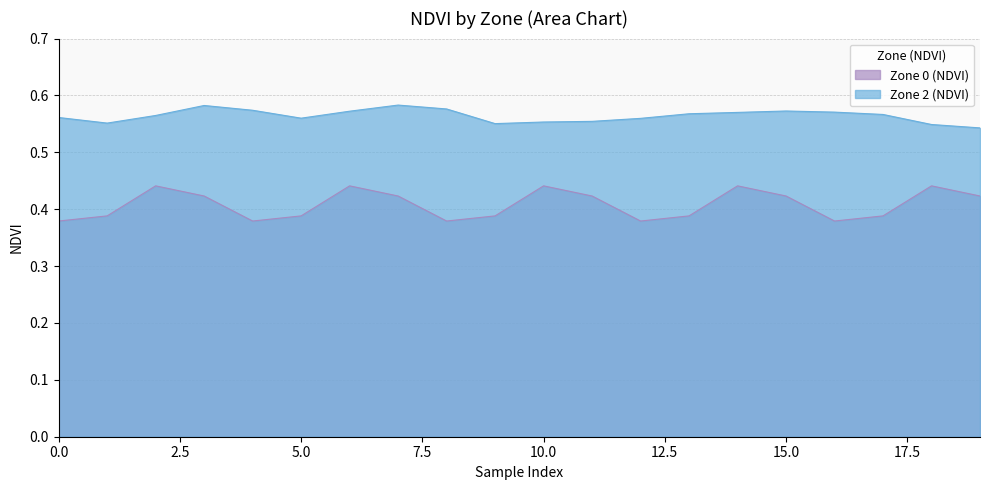

Is it true that Zone 2 (NDVI) equals 1.0 at 13?

False